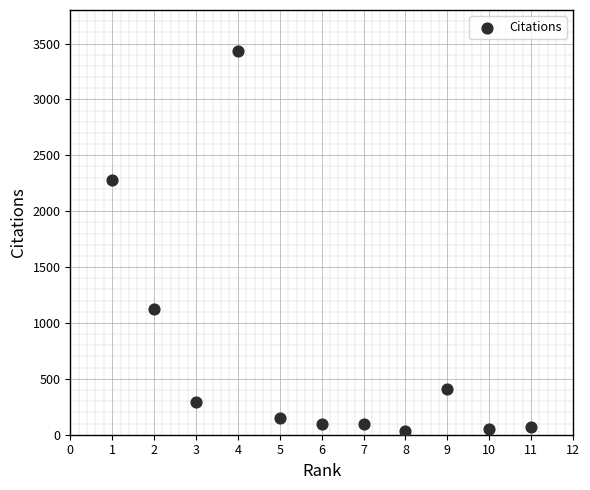

What Y value in the scatter plot is closest to 1732?

2275